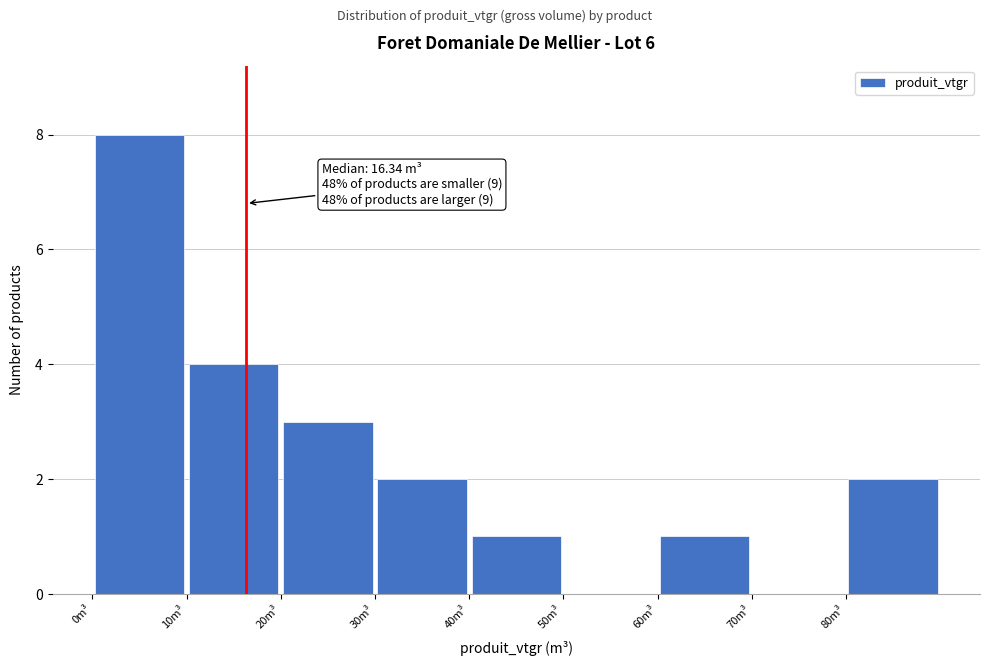

Which range on the x-axis has the tallest bar?

0 to 10